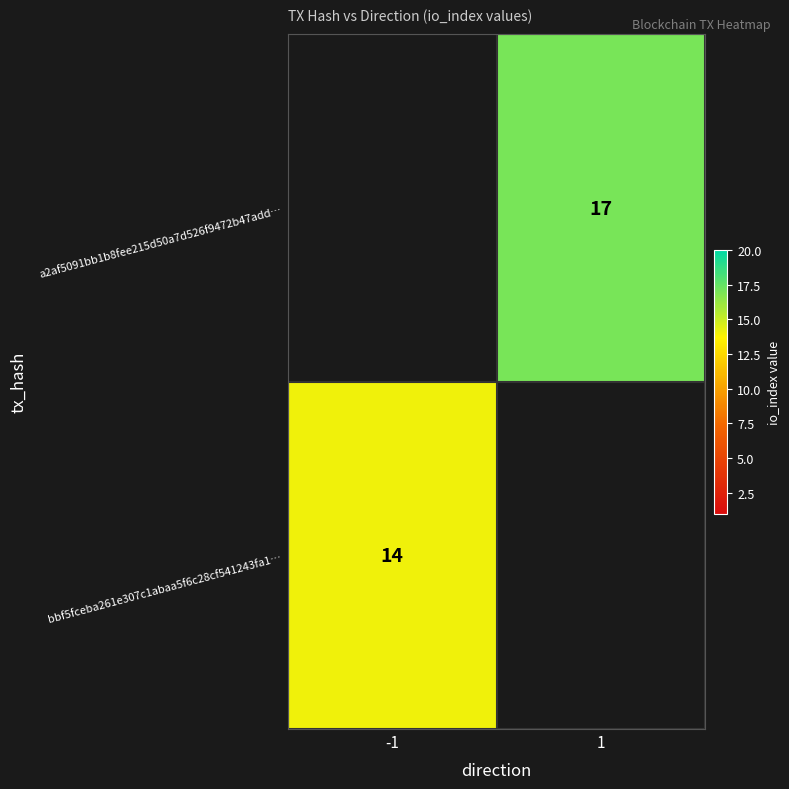

Is it true that bbf5fceba261e307c1abaa5f6c28cf541243fa1… equals 20.7 at -1?

False